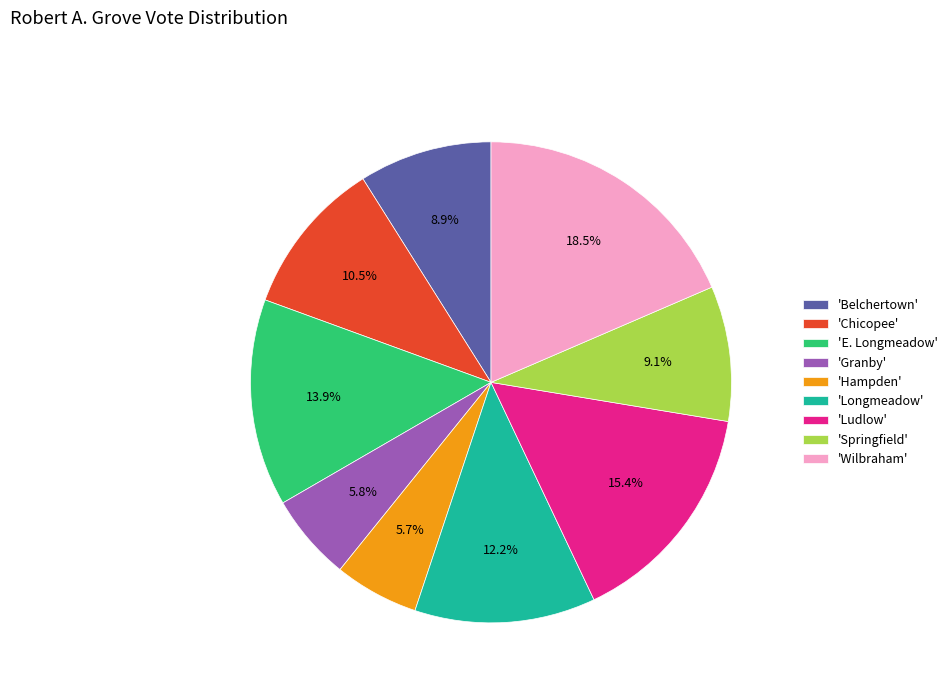

What is the total percentage of 'E. Longmeadow' and 'Longmeadow'?

26.1%